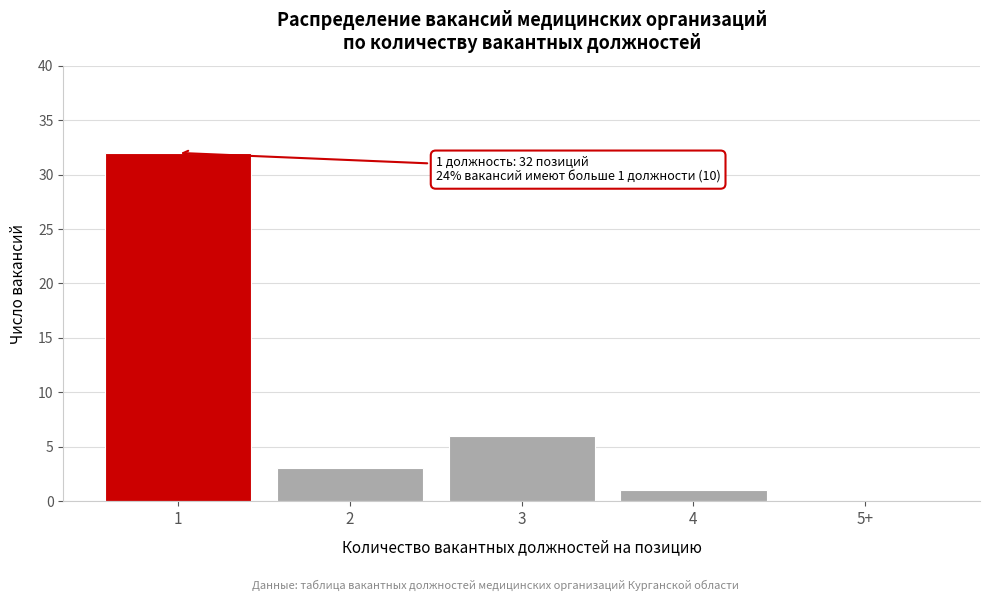

Reading left to right, what are all the values shown in this chart?

1=32	2=3	3=6	4=1	5+=0